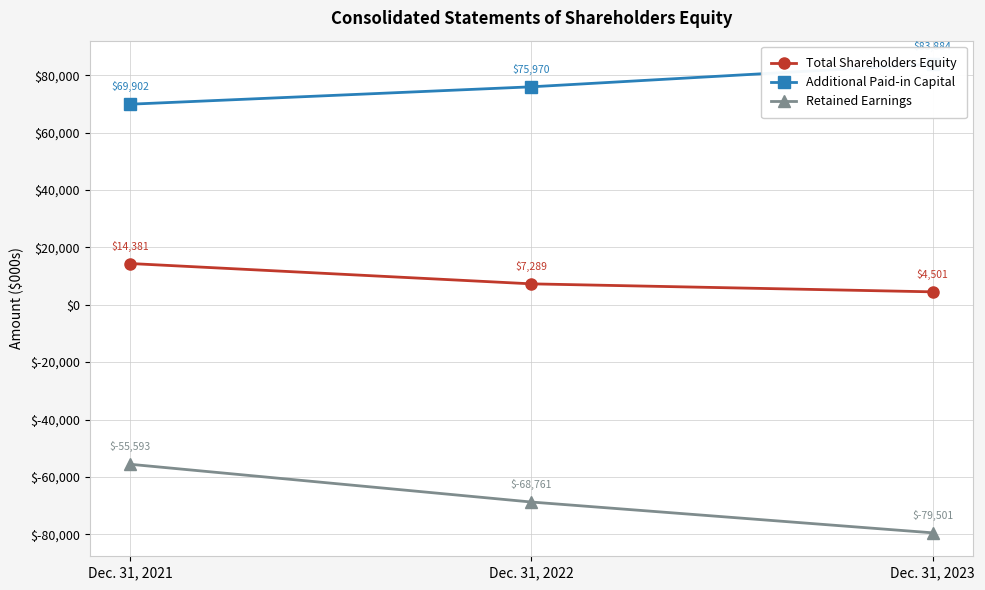

What are all the series names shown in the legend?

Total Shareholders Equity, Additional Paid-in Capital, Retained Earnings